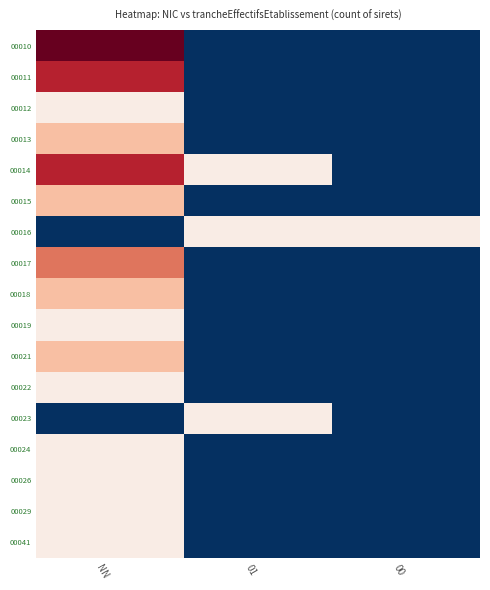

Reading left to right, list all the values displayed in this chart.

00010: NN=5	01=0	00=0
00011: NN=4	01=0	00=0
00012: NN=1	01=0	00=0
00013: NN=2	01=0	00=0
00014: NN=4	01=1	00=0
00015: NN=2	01=0	00=0
00016: NN=0	01=1	00=1
00017: NN=3	01=0	00=0
00018: NN=2	01=0	00=0
00019: NN=1	01=0	00=0
00021: NN=2	01=0	00=0
00022: NN=1	01=0	00=0
00023: NN=0	01=1	00=0
00024: NN=1	01=0	00=0
00026: NN=1	01=0	00=0
00029: NN=1	01=0	00=0
00041: NN=1	01=0	00=0